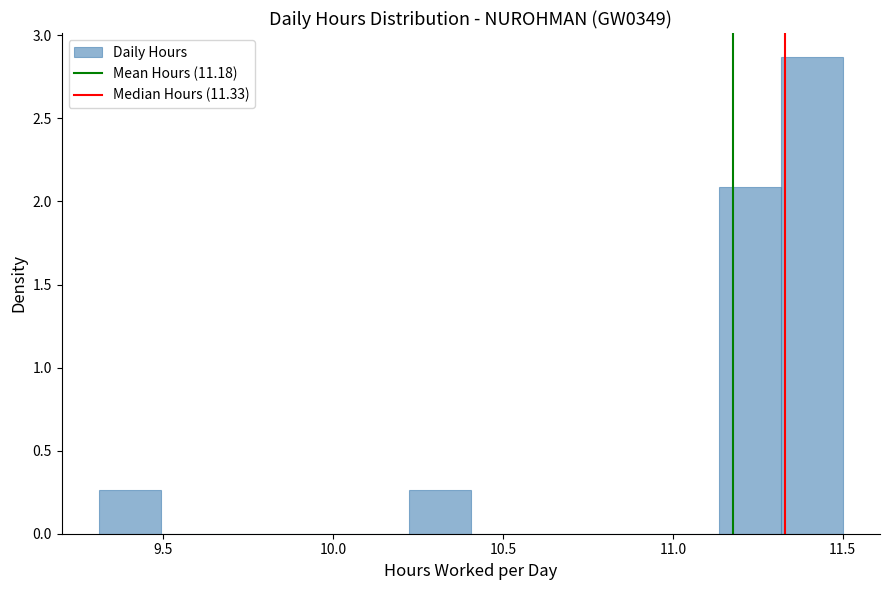

Around what value on the x-axis is the tallest bar? Give the approximate position of its centre, as read against the axis.

11.40